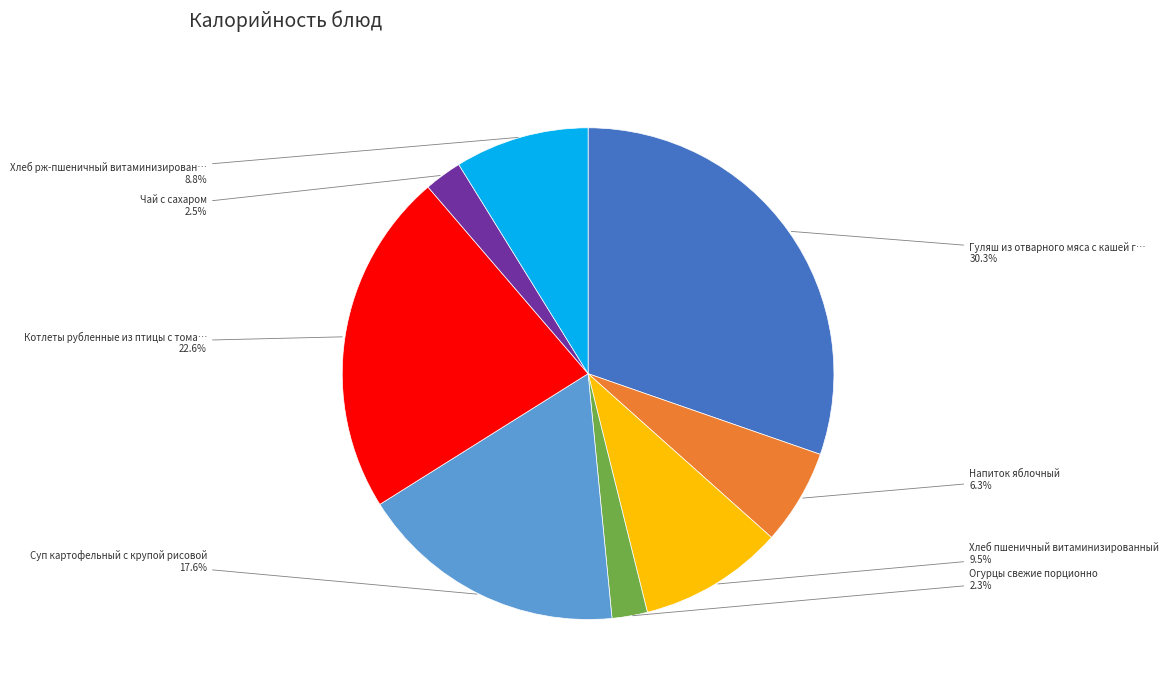

Is there a majority slice in this chart?

No